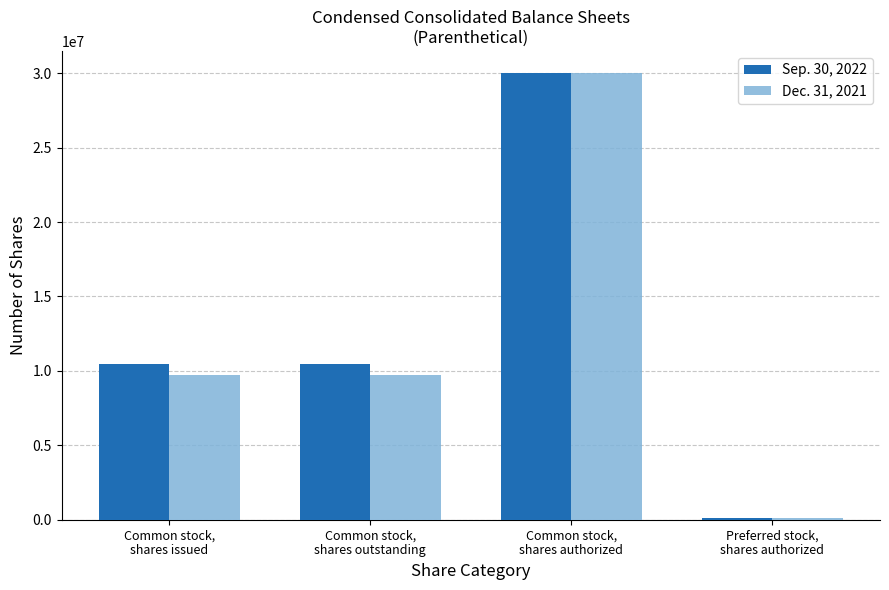

True or false: Dec. 31, 2021 has a value of 12493717 at Common stock,
shares authorized.

False